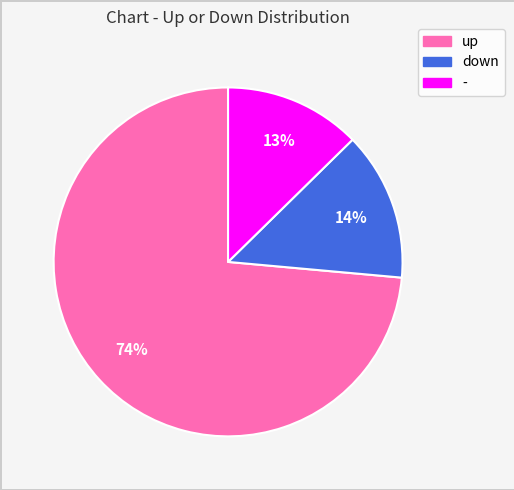

To the nearest percent, what is the average slice percentage?

33%